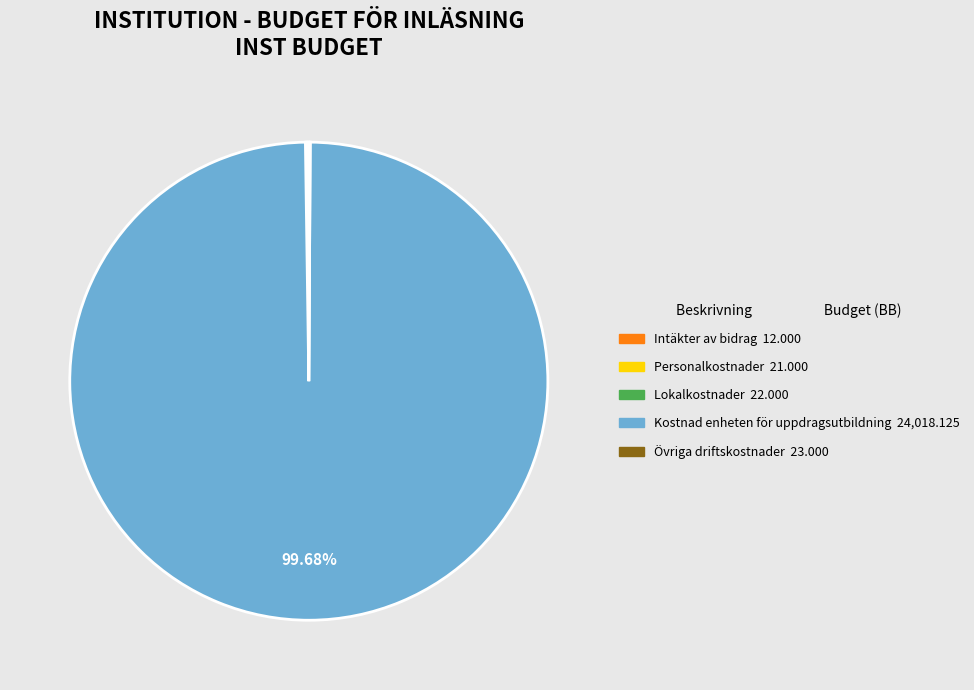

Which category accounts for the majority?

Kostnad enheten för uppdragsutbildning